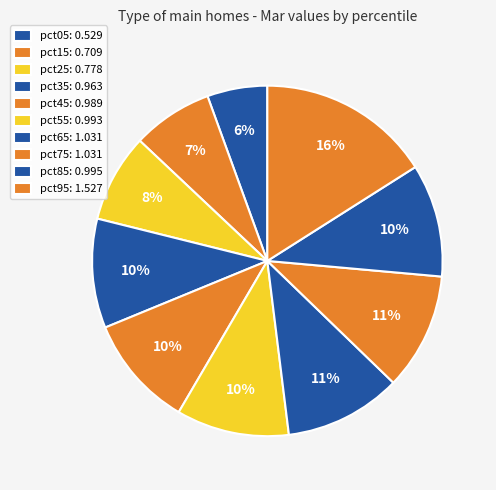

Rank the categories by value from lowest to highest.

pct05, pct15, pct25, pct35, pct45, pct55, pct85, pct65, pct75, pct95